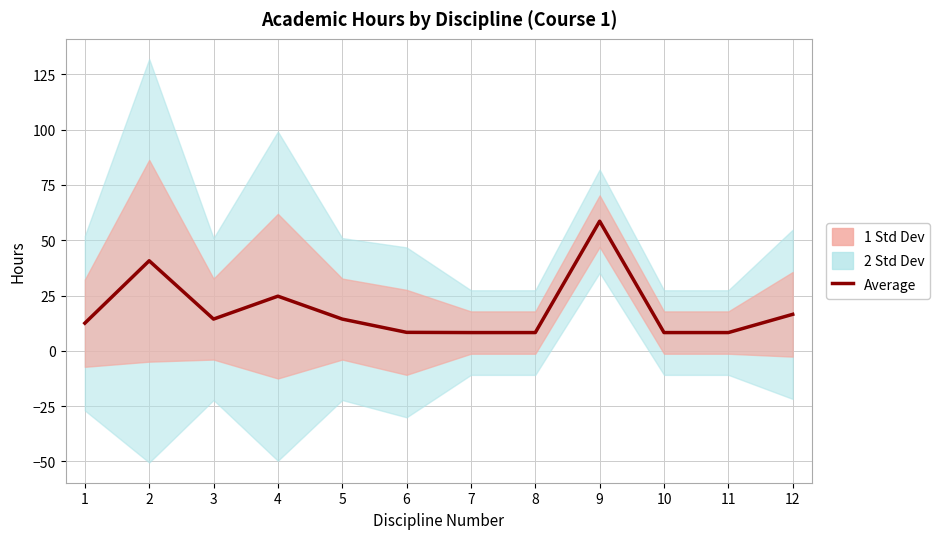

How many points are lower than both their immediate neighbors (excluding endpoints)?

1